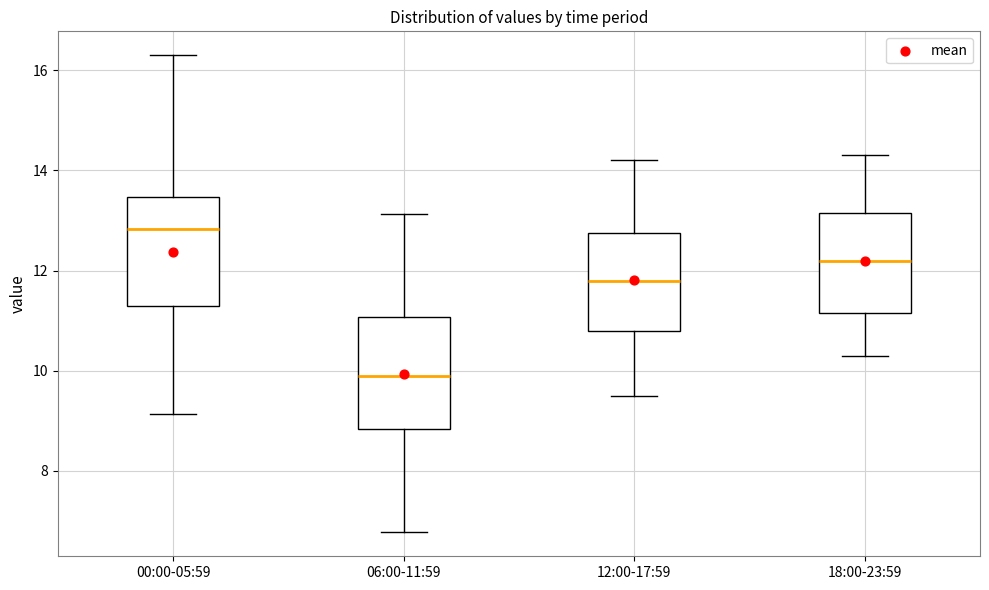

Reading left to right, transcribe this box plot: for each box, give where its median line is, the range the box spans, and where its two whiskers end, as read against the y-axis. The values are not printed on the chart, so give them approximately, as read against the axis.

00:00-05:59: median 12.8, box 11.4 to 13.4, whiskers 9.2 to 16.4
06:00-11:59: median 10.0, box 8.8 to 11.0, whiskers 6.8 to 13.2
12:00-17:59: median 11.8, box 10.8 to 12.8, whiskers 9.6 to 14.2
18:00-23:59: median 12.2, box 11.2 to 13.2, whiskers 10.4 to 14.4